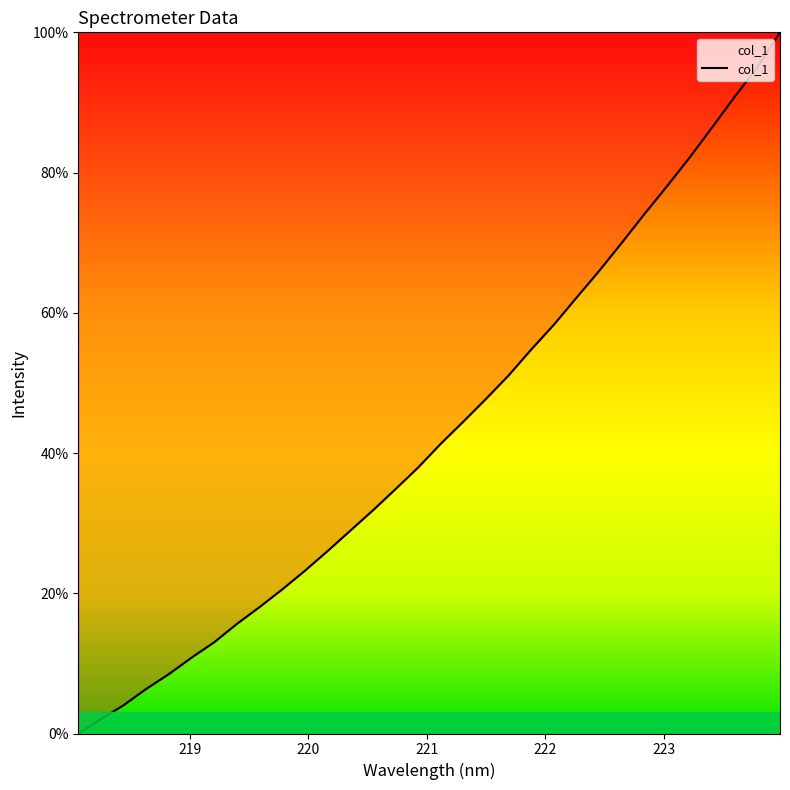

What is the difference between the maximum and minimum values?

100.0